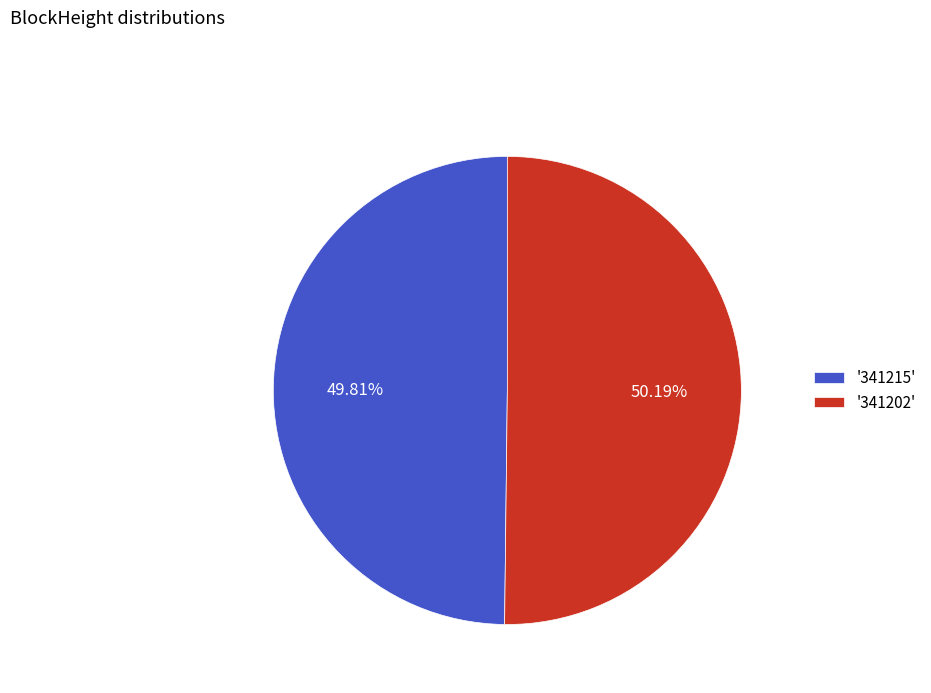

Approximately how many times larger is the value at '341215' compared to '341202'?

1.0